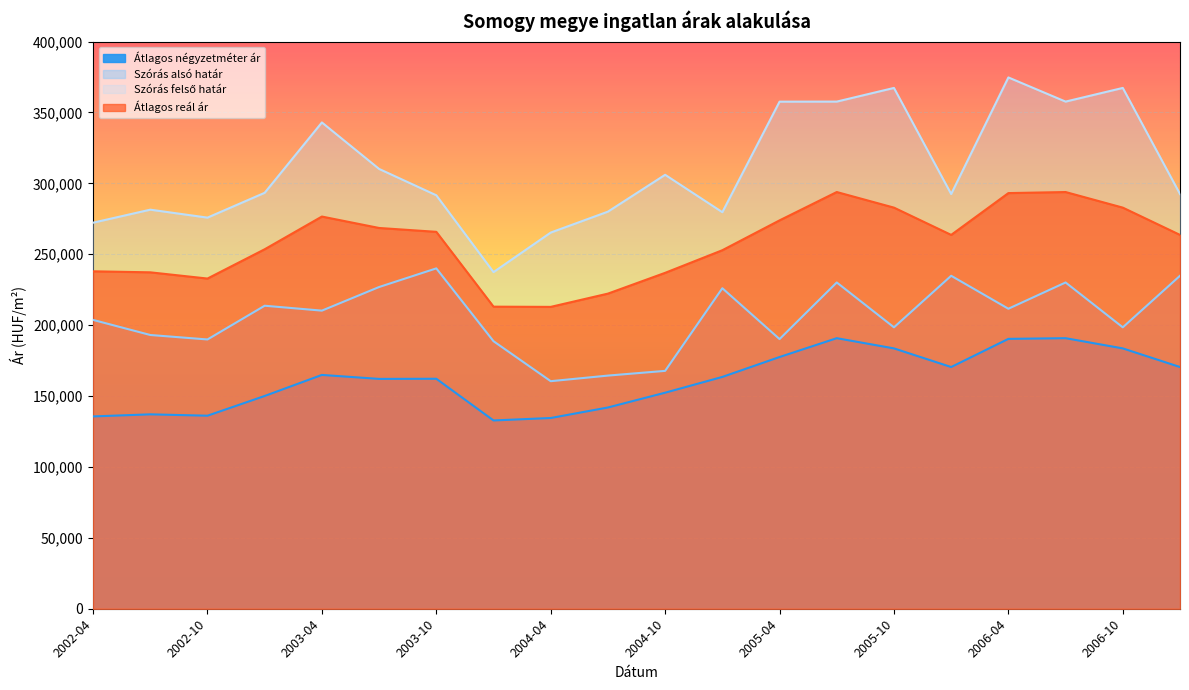

True or false: Átlagos négyzetméter ár and Szórás alsó határ cross at least once.

False